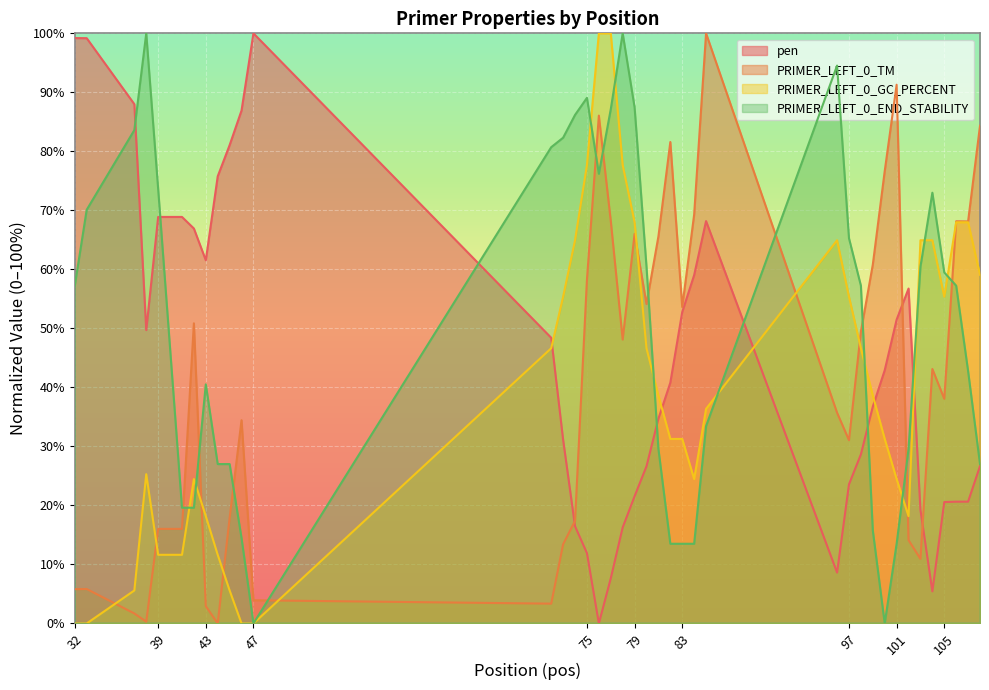

What is the maximum value shown in the chart?

100.0